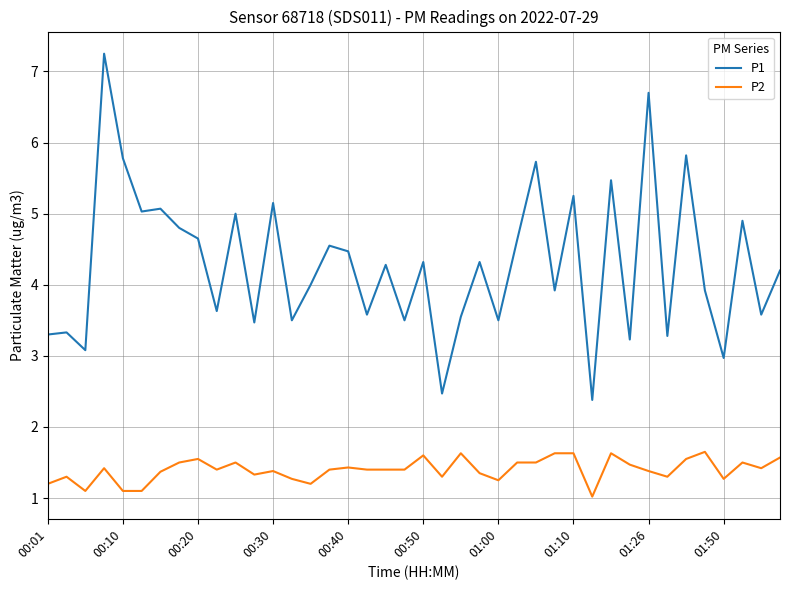

Which series has the largest total across all categories?

P1